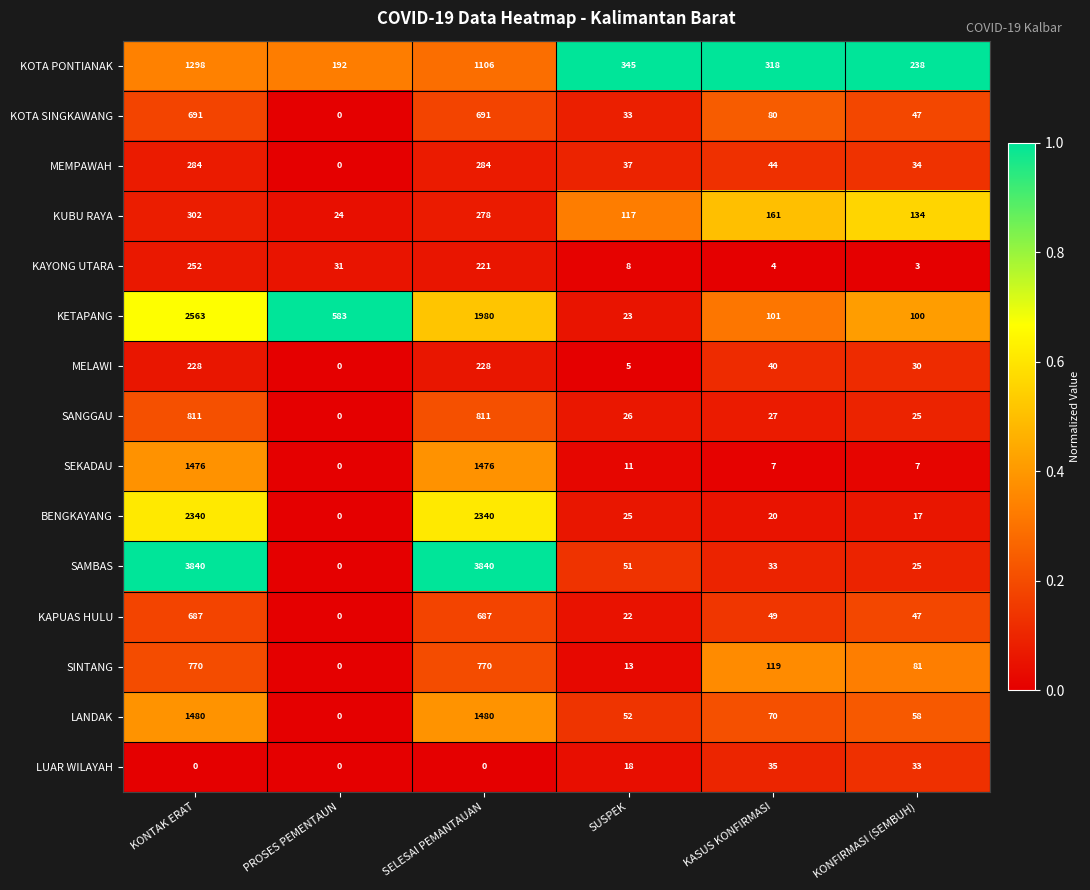

What is the sum of all LANDAK values?

3140